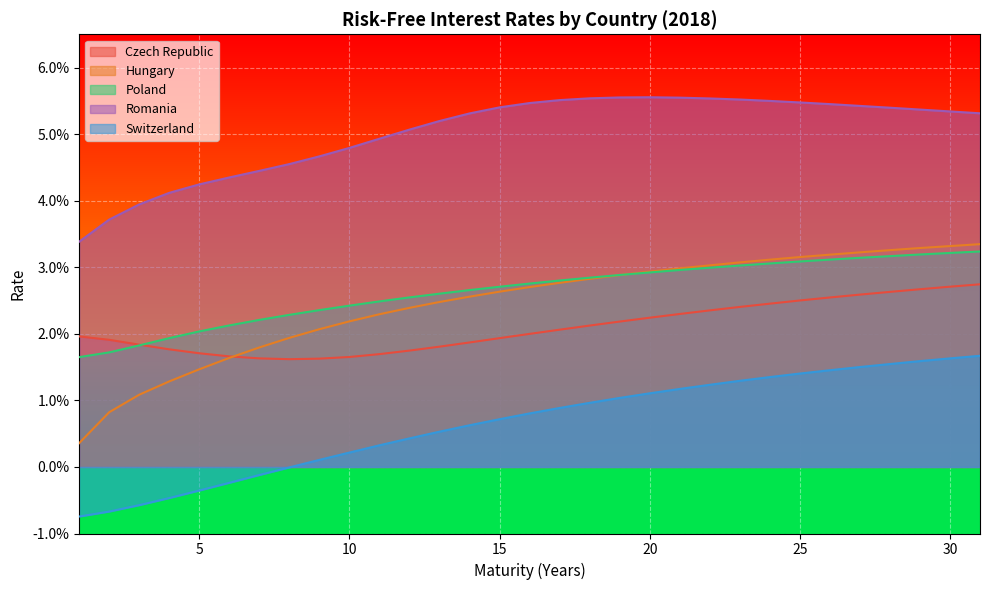

At 30, list the series in order from smallest to largest.

Switzerland, Czech Republic, Poland, Hungary, Romania